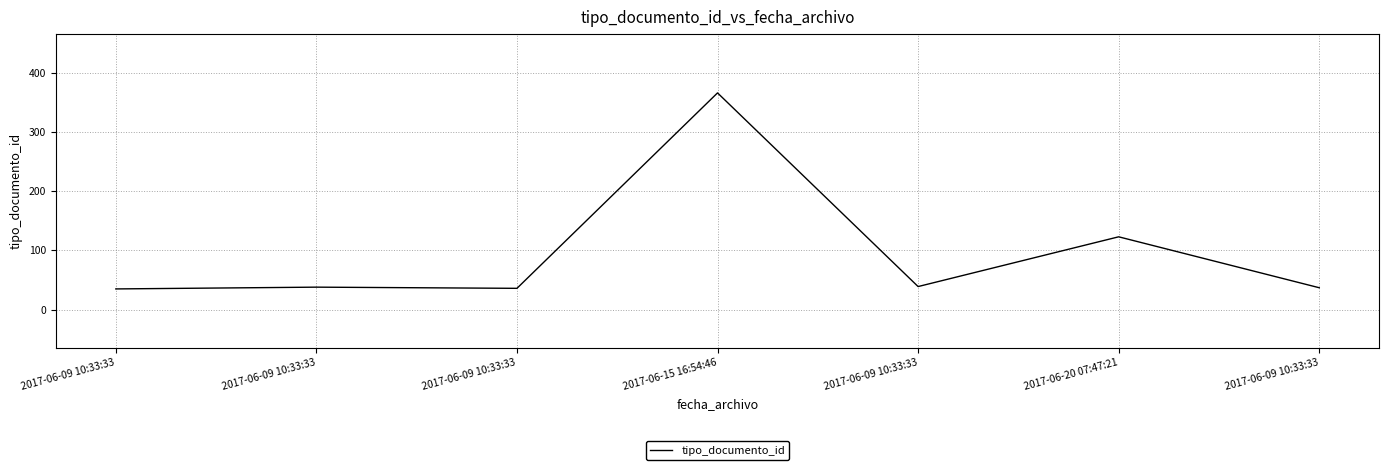

Rank the categories by value from lowest to highest.

2017-06-09 10:33:33, 2017-06-09 10:33:33, 2017-06-09 10:33:33, 2017-06-09 10:33:33, 2017-06-09 10:33:33, 2017-06-20 07:47:21, 2017-06-15 16:54:46